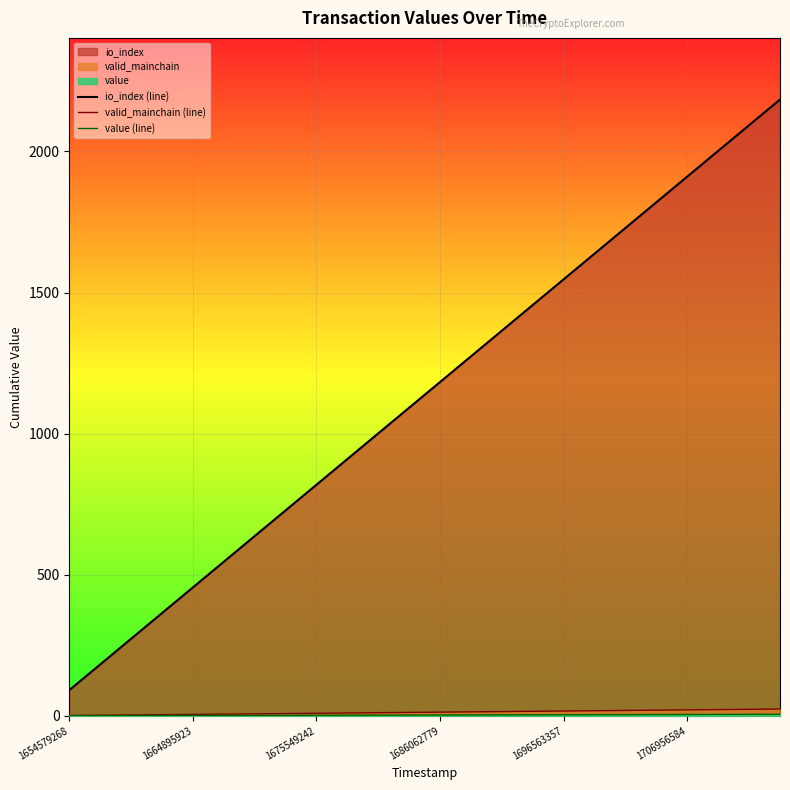

What is the maximum value for io_index (line)?

2184.0